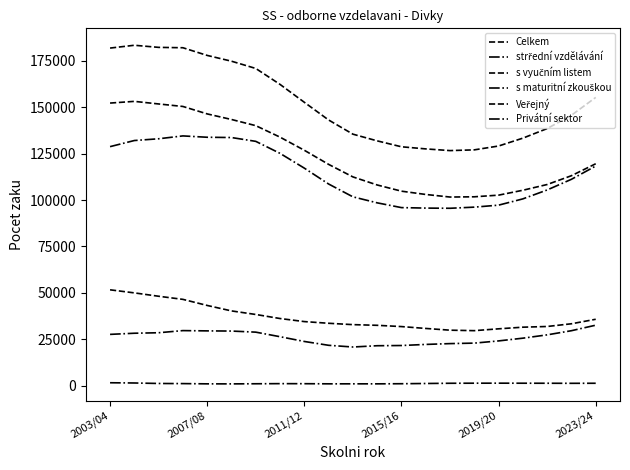

How many lines are shown in the chart?

6